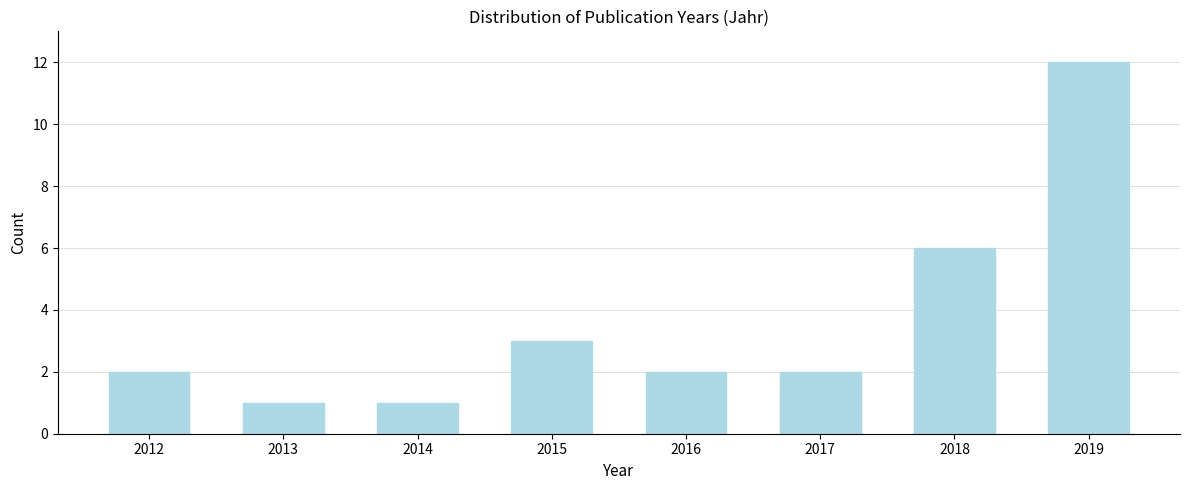

Reading right to left, transcribe all the data shown in this chart.

2019=12	2018=6	2017=2	2016=2	2015=3	2014=1	2013=1	2012=2